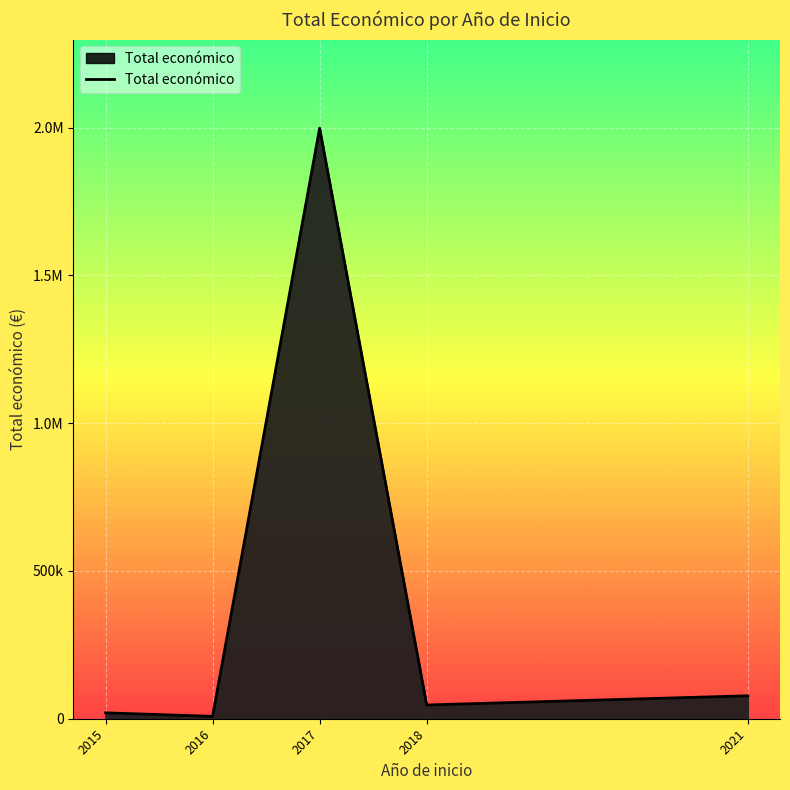

Does the chart display data point markers on the line(s)?

No